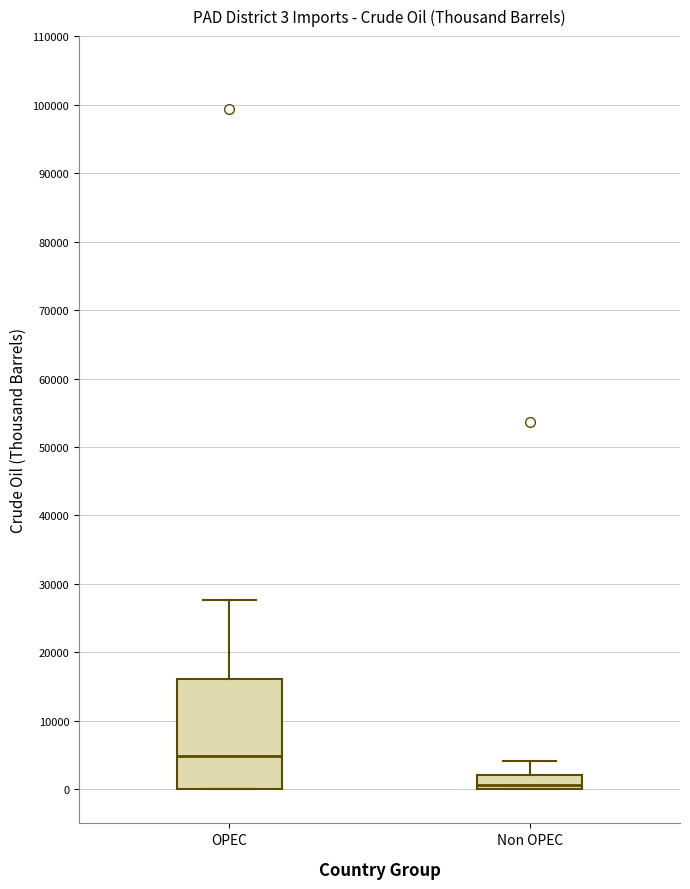

Comparing the boxes themselves (not the whiskers), which one is the tallest?

OPEC